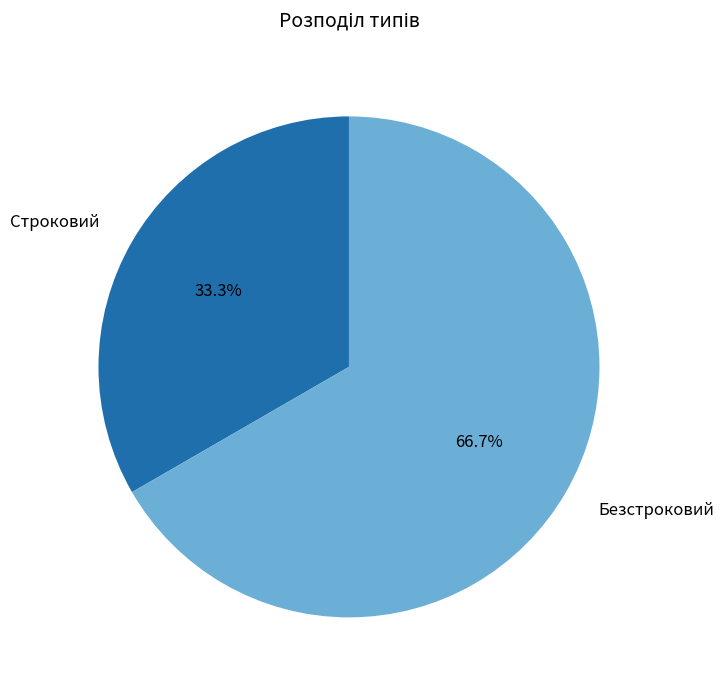

To the nearest percent, what is the combined percentage of Строковий and Безстроковий?

100%